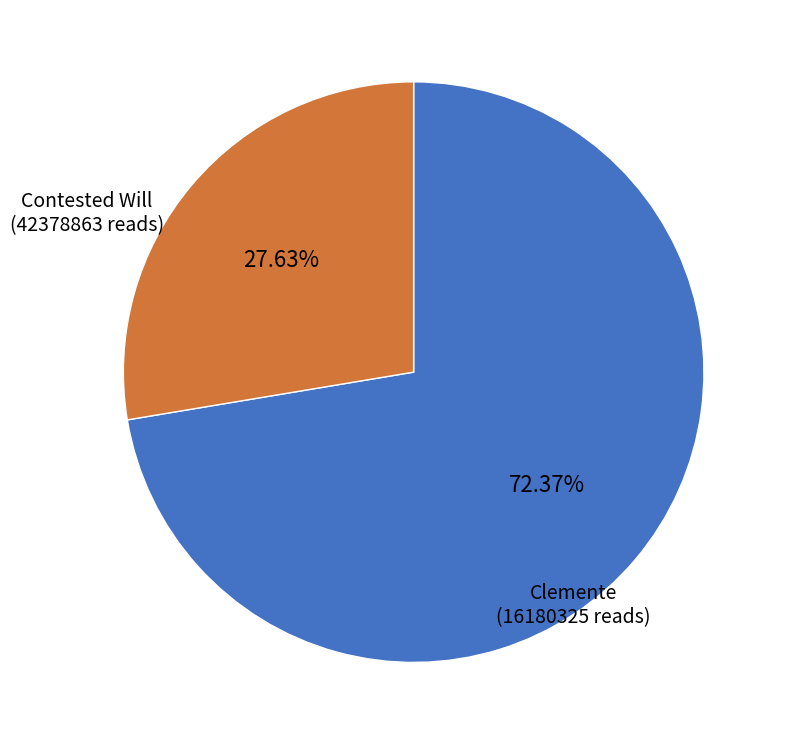

Is there any slice that represents more than half of the pie?

Yes